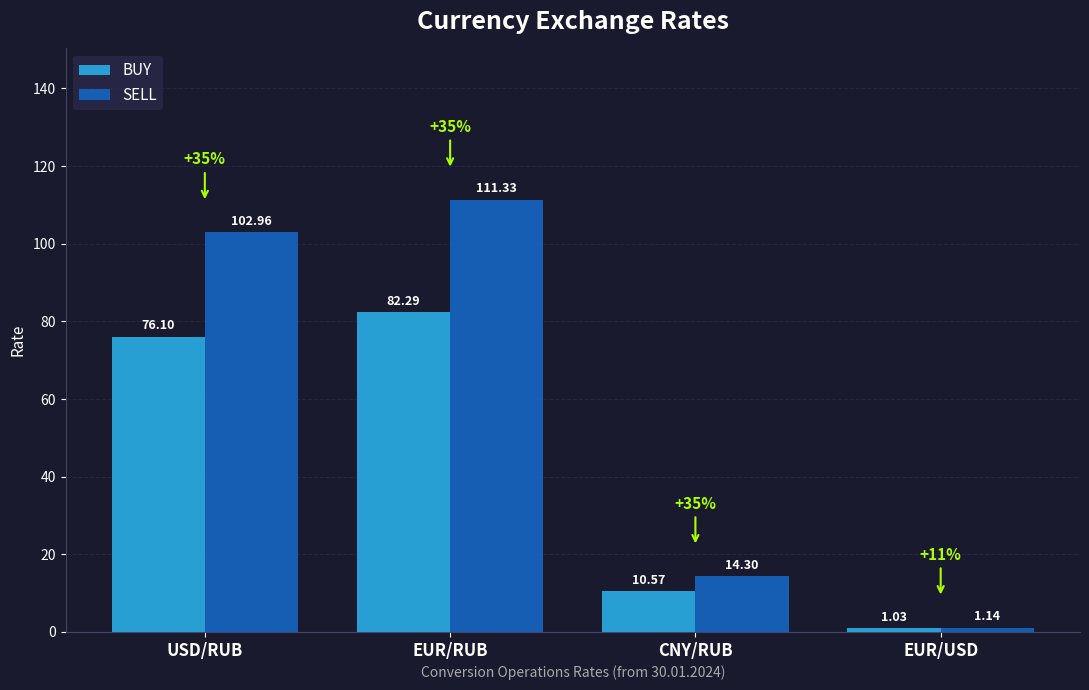

What are all the series names shown in the legend?

BUY, SELL